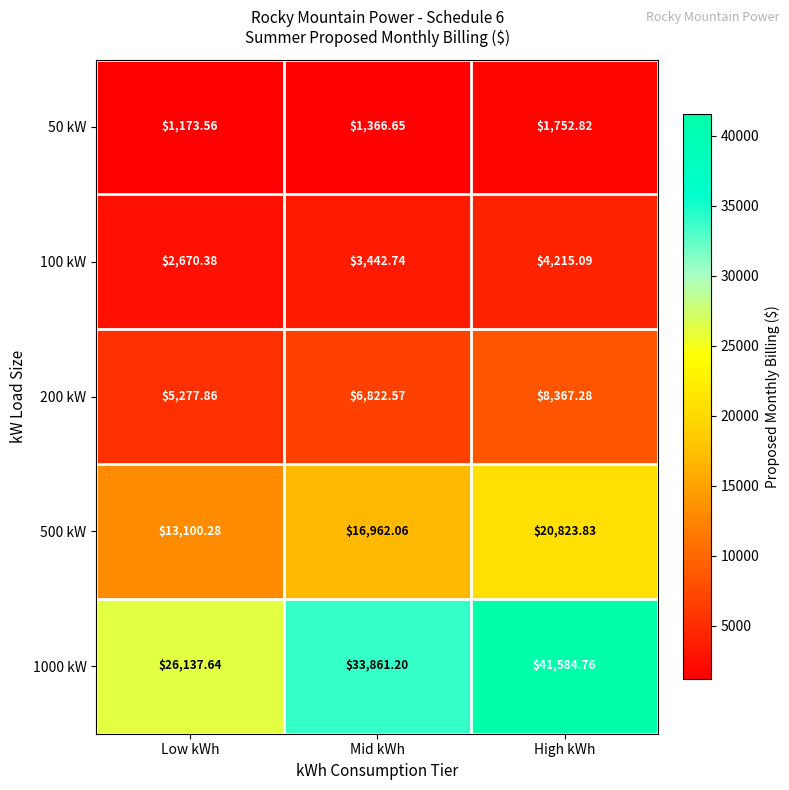

List the series in order of their peak value, lowest first.

50 kW, 100 kW, 200 kW, 500 kW, 1000 kW